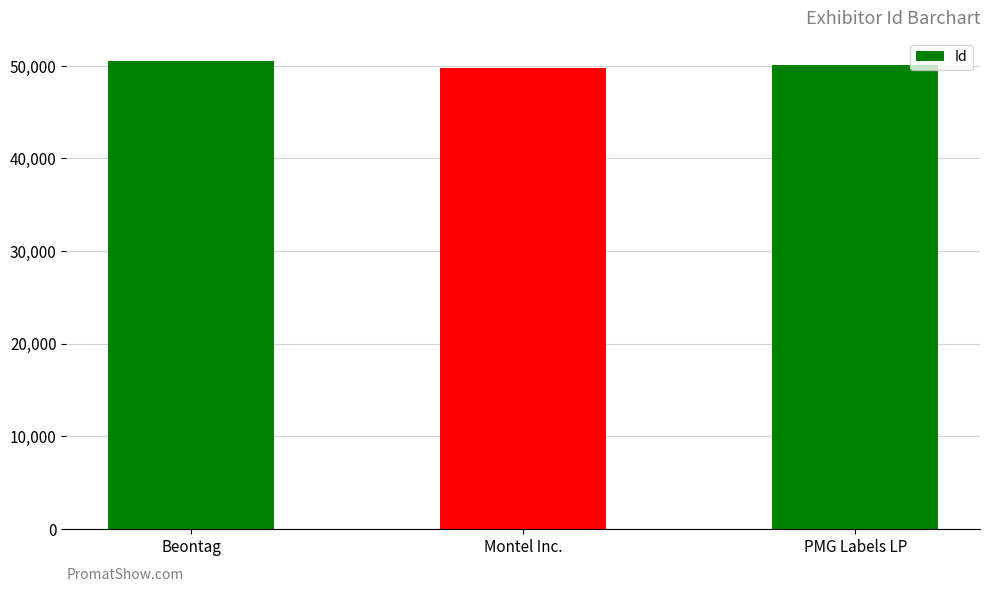

Does the chart contain stacked bars?

No